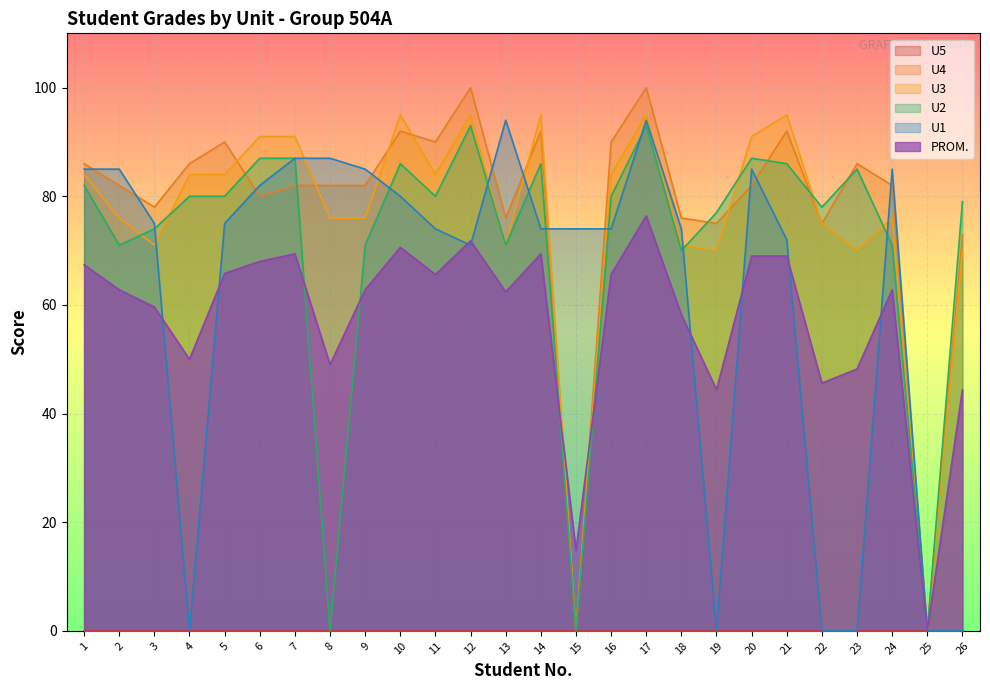

Which series has the widest spread of values?

U4